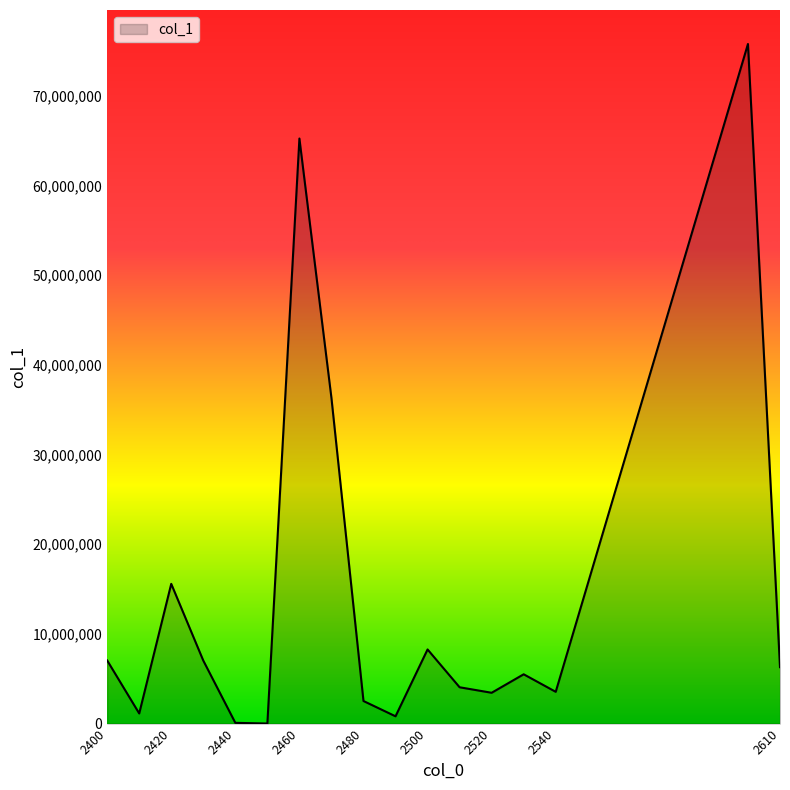

What is the difference between the maximum and minimum values?

75755903